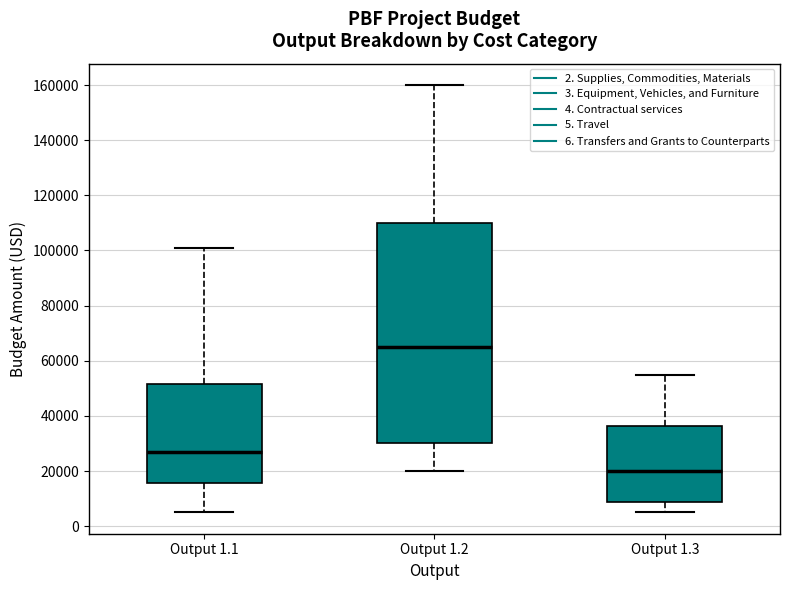

Reading left to right, transcribe this box plot: for each box, give where its median line is, the range the box spans, and where its two whiskers end, as read against the y-axis. The values are not printed on the chart, so give them approximately, as read against the axis.

Output 1.1: median 28000, box 16000 to 52000, whiskers 6000 to 102000
Output 1.2: median 66000, box 30000 to 110000, whiskers 20000 to 160000
Output 1.3: median 20000, box 8000 to 36000, whiskers 6000 to 56000